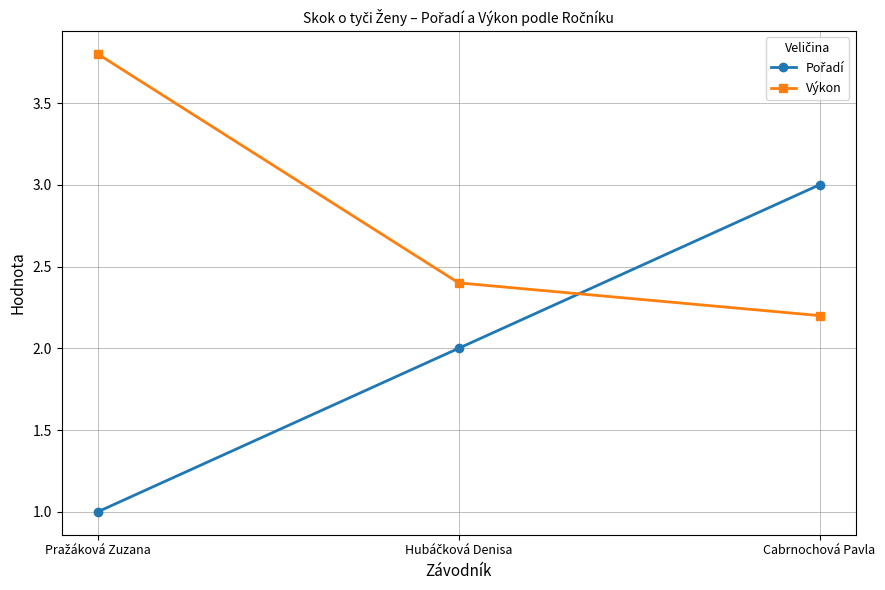

Which category has the lowest value in the Výkon series?

Cabrnochová Pavla